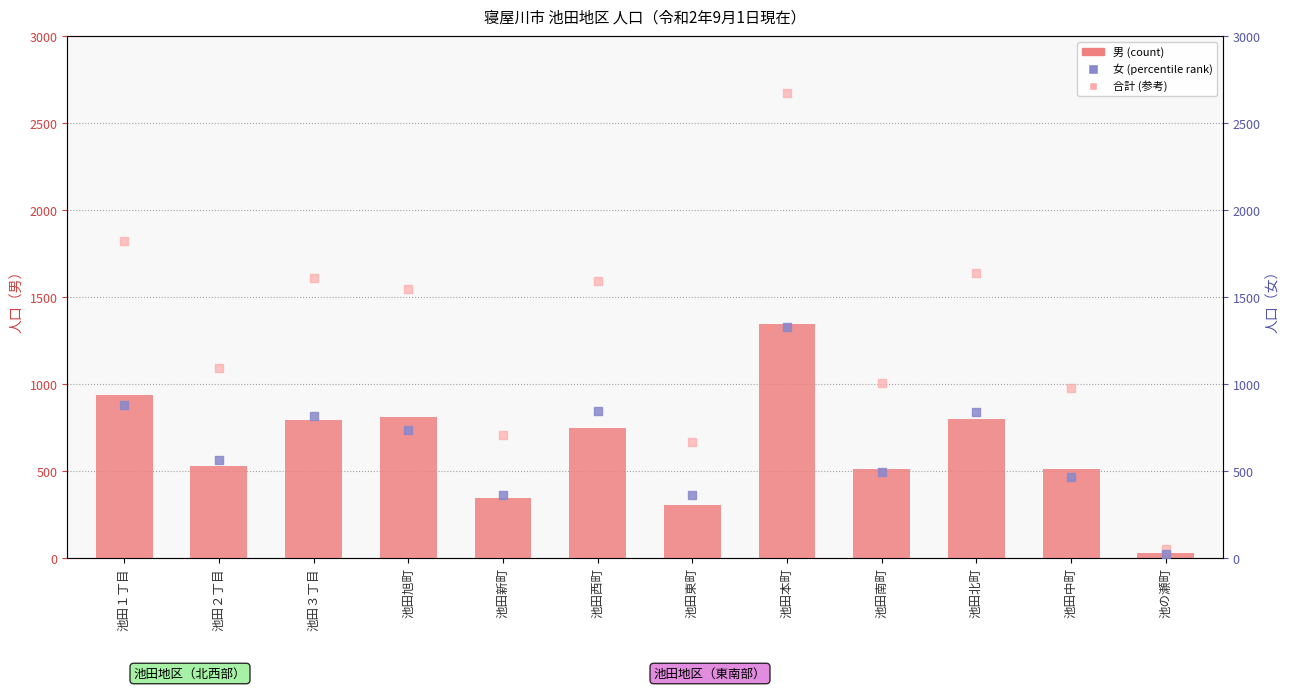

At how many categories does at least one series exceed 1582?

5